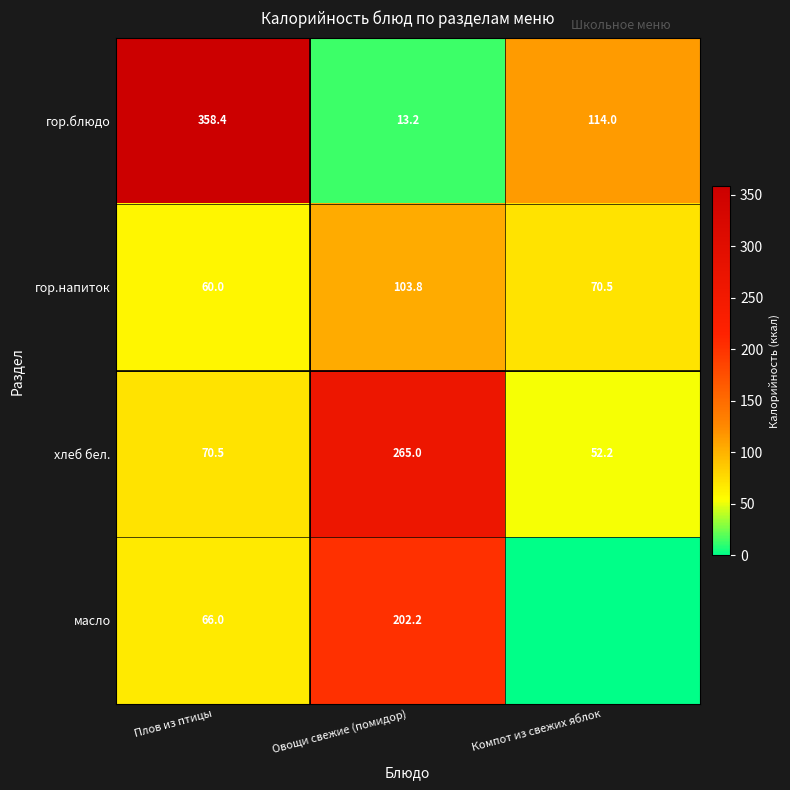

True or false: хлеб бел. has a value of 52.2 at Компот из свежих яблок.

True